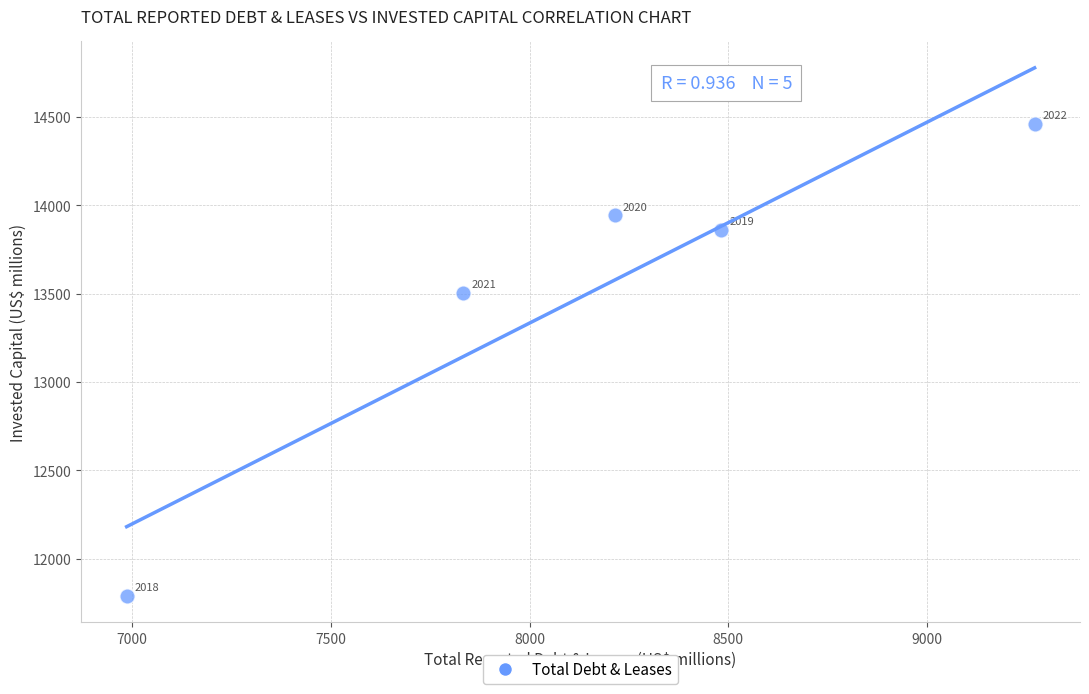

What is the average X value?

8157